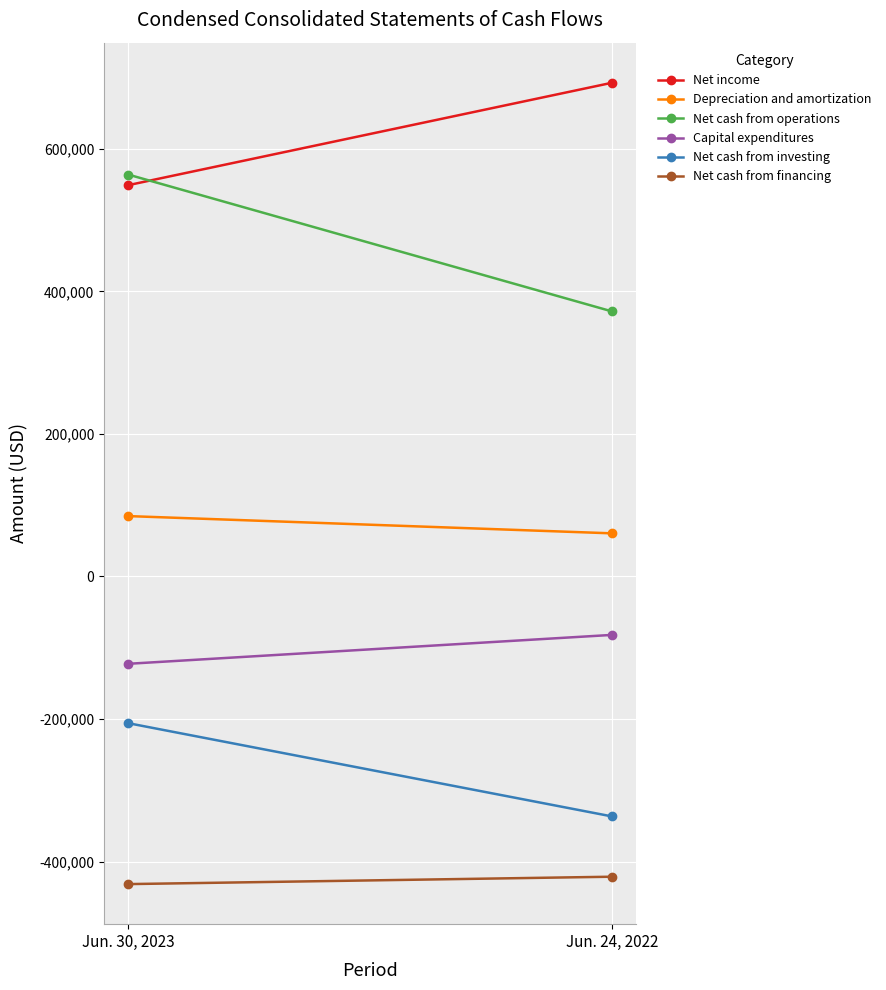

What are all the series names shown in the legend?

Net income, Depreciation and amortization, Net cash from operations, Capital expenditures, Net cash from investing, Net cash from financing